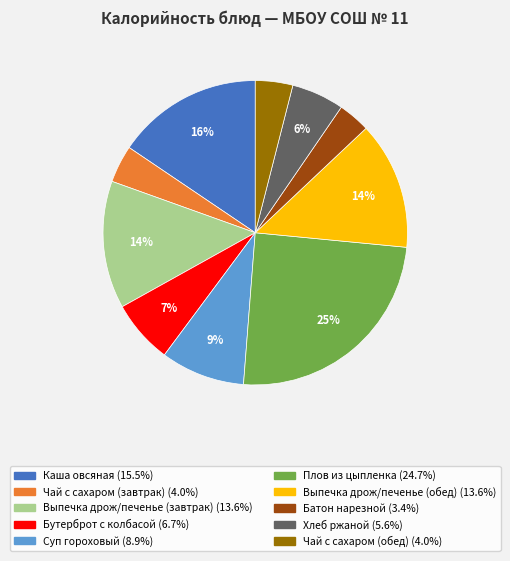

To the nearest percent, what is the average slice percentage?

10%